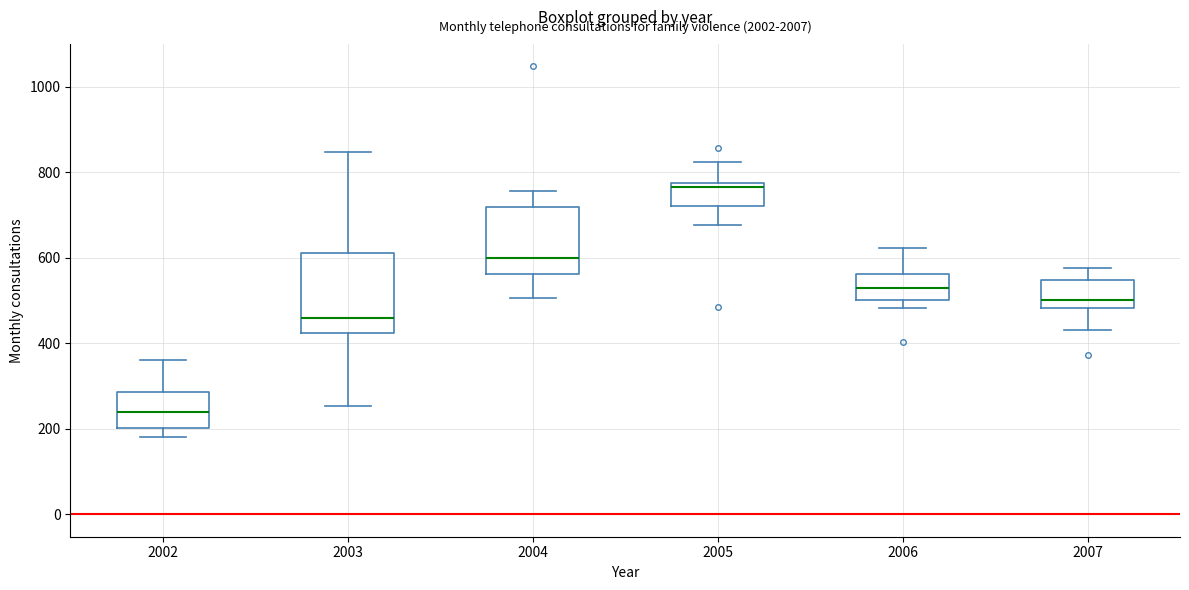

Reading left to right, transcribe this box plot: for each box, give where its median line is, the range the box spans, and where its two whiskers end, as read against the y-axis. The values are not printed on the chart, so give them approximately, as read against the axis.

2002: median 240, box 200 to 280, whiskers 180 to 360
2003: median 460, box 420 to 620, whiskers 260 to 840
2004: median 600, box 560 to 720, whiskers 500 to 760
2005: median 760, box 720 to 780, whiskers 680 to 820
2006: median 520, box 500 to 560, whiskers 480 to 620
2007: median 500, box 480 to 540, whiskers 440 to 580